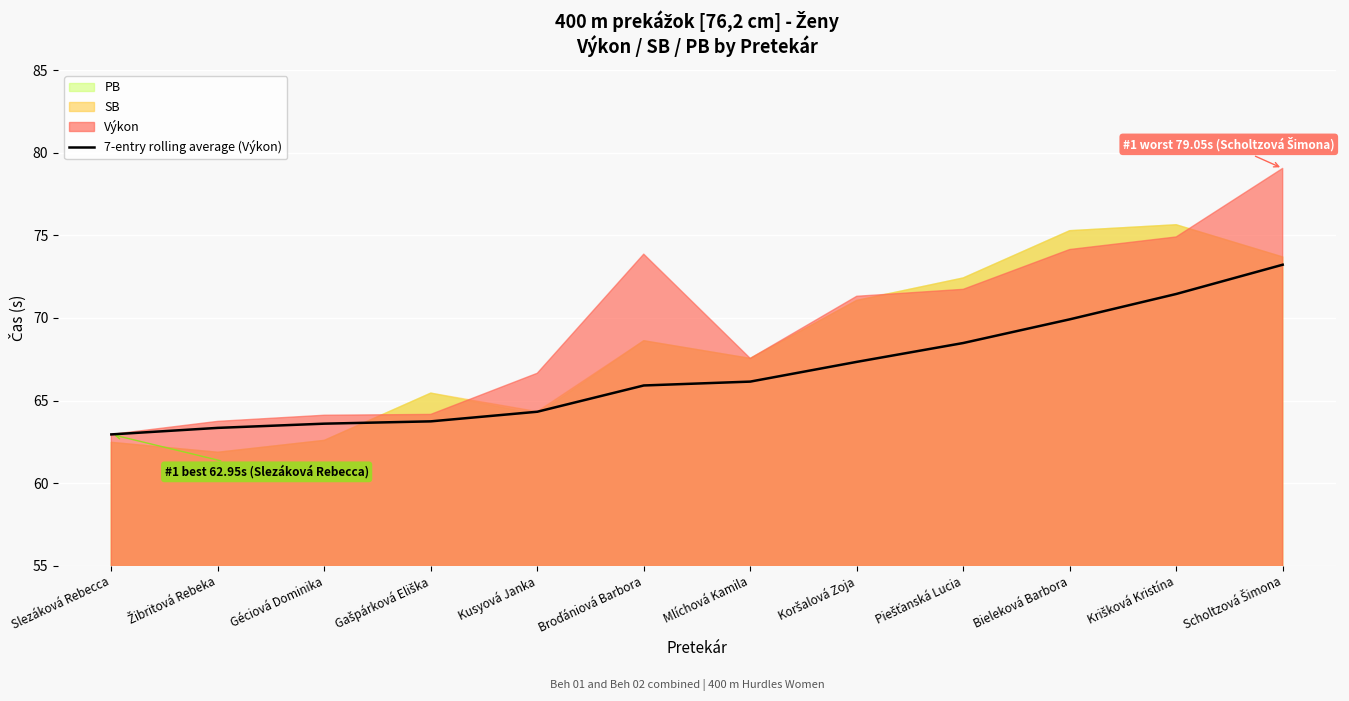

Reading right to left, list all the values displayed in this chart.

Scholtzová Šimona=73.2	Krišková Kristína=71.4	Bieleková Barbora=69.9	Piešťanská Lucia=68.5	Koršalová Zoja=67.3	Mlíchová Kamila=66.1	Broďániová Barbora=65.9	Kusyová Janka=64.3	Gašpárková Eliška=63.7	Géciová Dominika=63.6	Žibritová Rebeka=63.3	Slezáková Rebecca=63.0